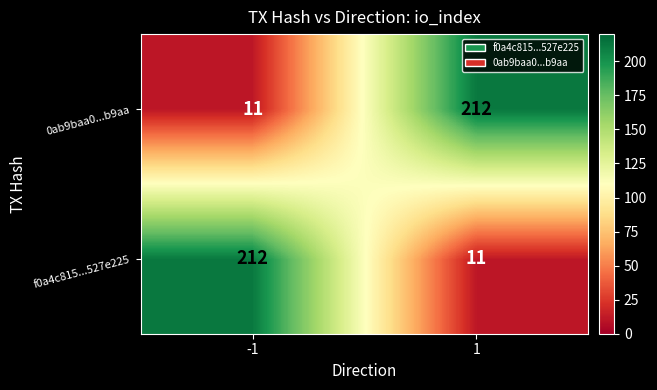

Count the number of data series in this chart.

2